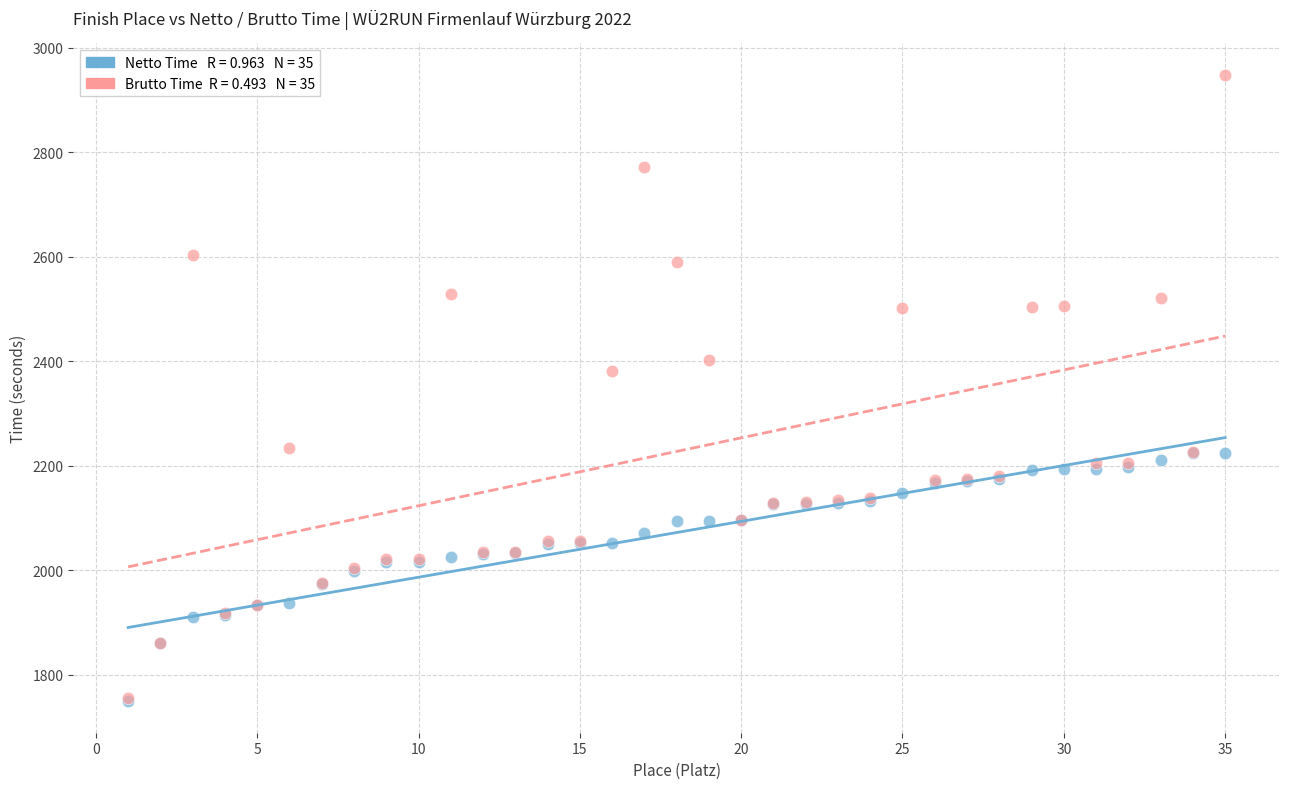

Across all series, what Y value is closest to 2348?

2381